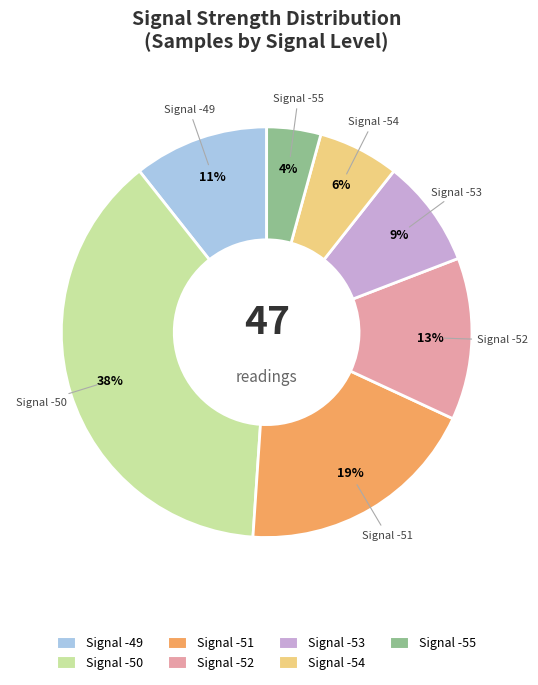

Is there any slice that represents more than half of the pie?

No